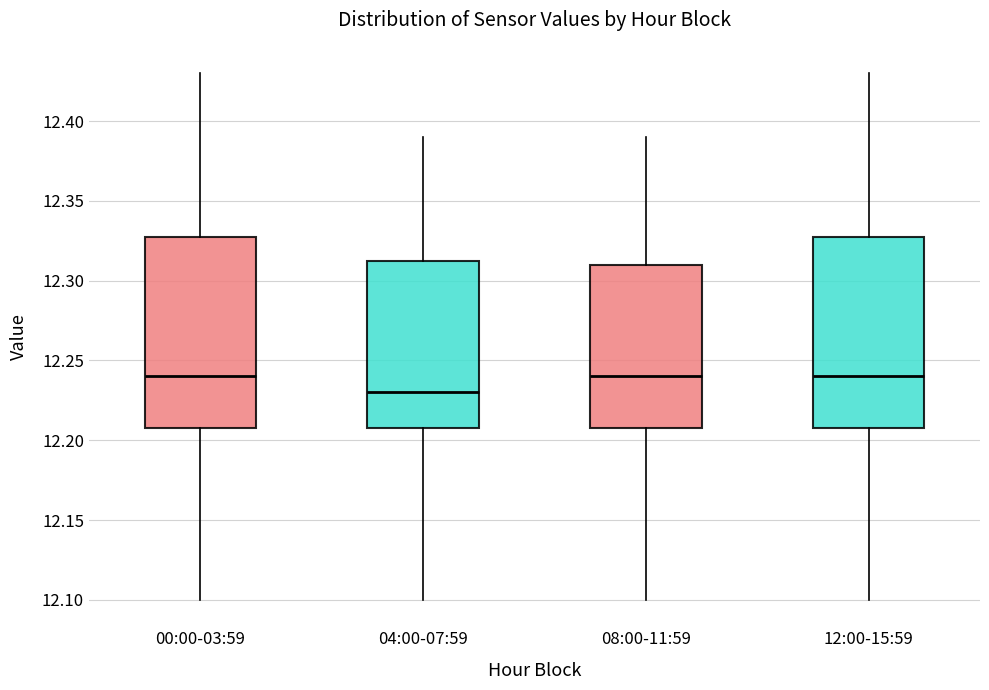

Where does the lower whisker of the box for 00:00-03:59 end on the y-axis? The values are not printed on the chart, so give them approximately, as read against the axis.

12.100